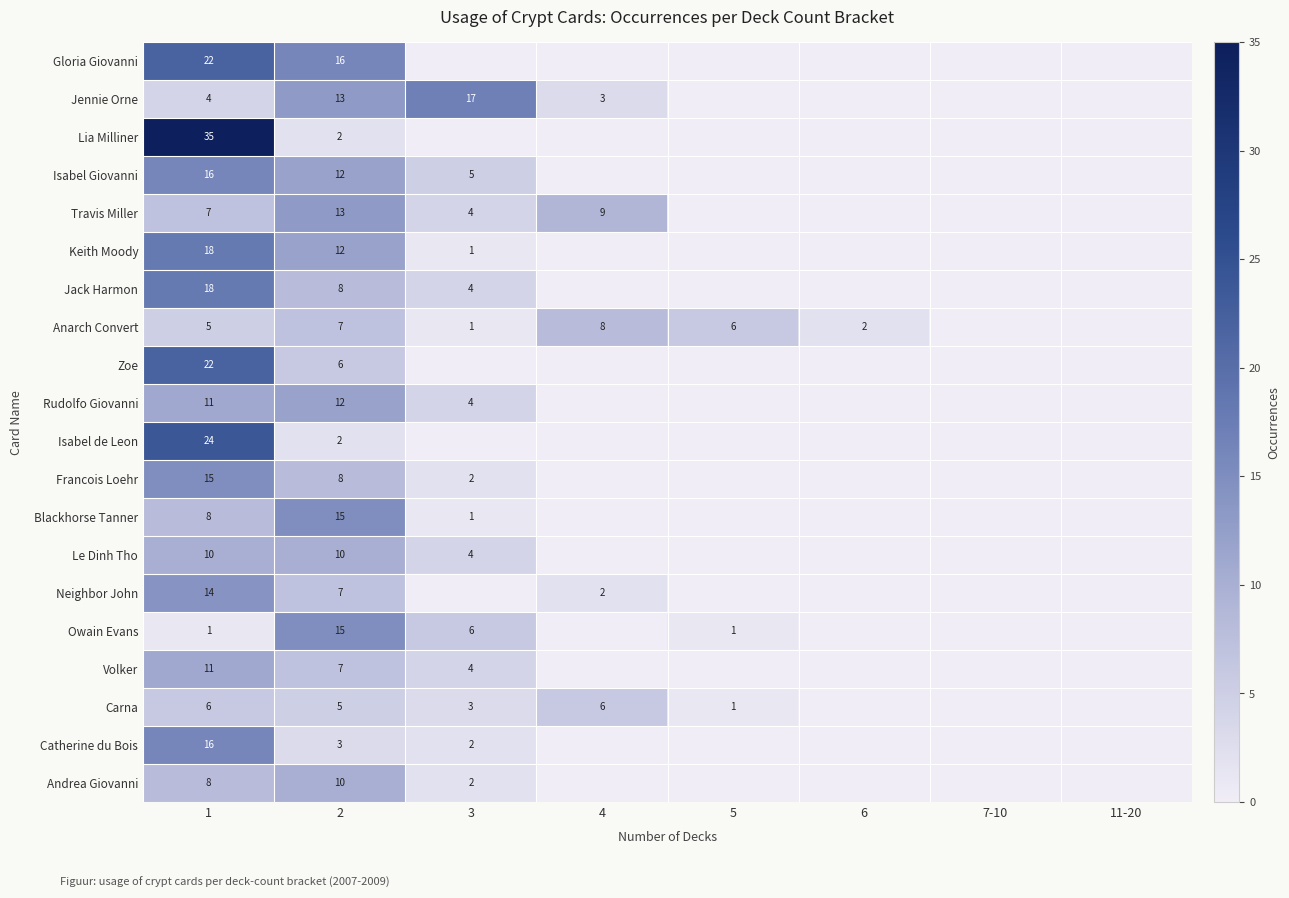

Is it true that Keith Moody equals 2 at 3?

False